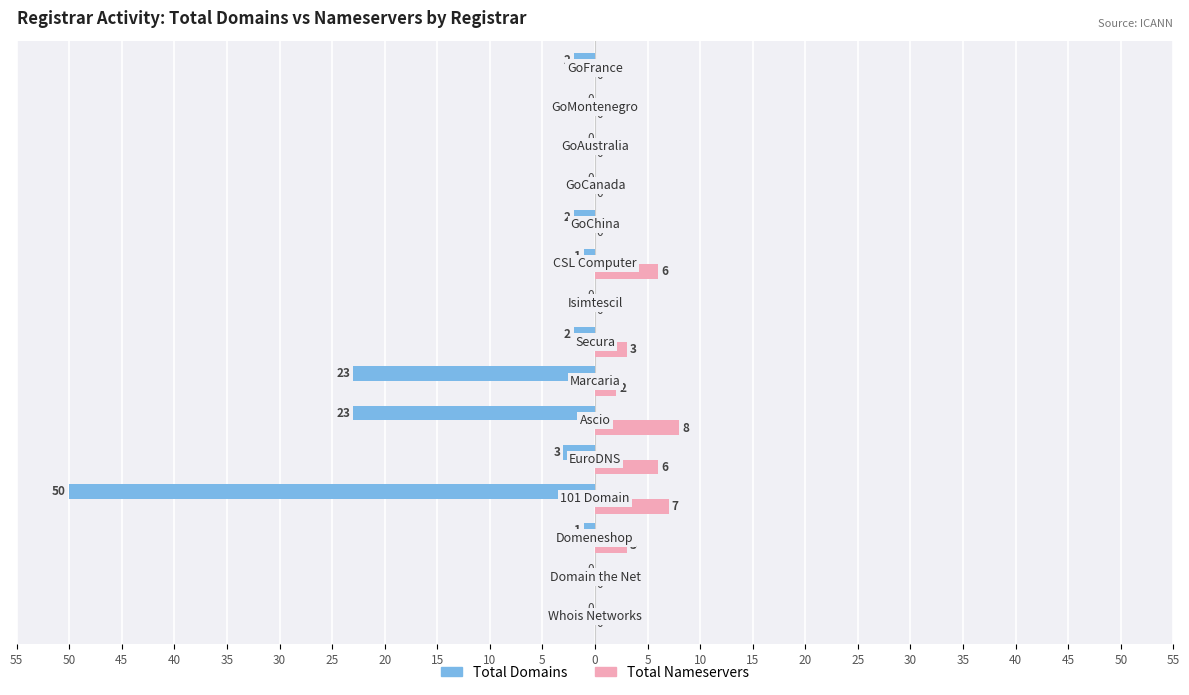

What is the average value of the Total Domains series?

-7